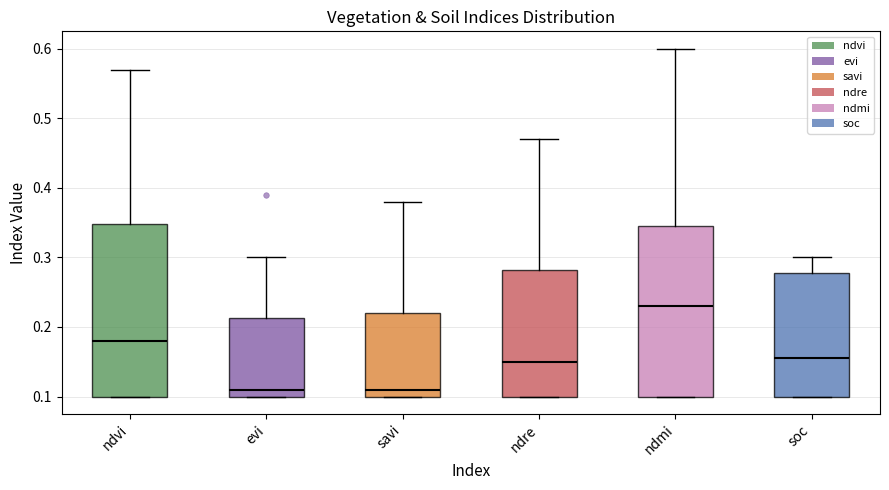

Where does the median line of the box for ndmi sit on the y-axis? The values are not printed on the chart, so give them approximately, as read against the axis.

0.23